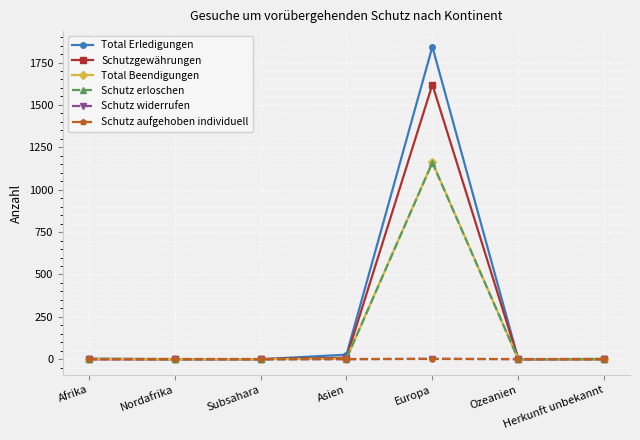

True or false: Schutzgewährungen has a value of 921 at Afrika.

False